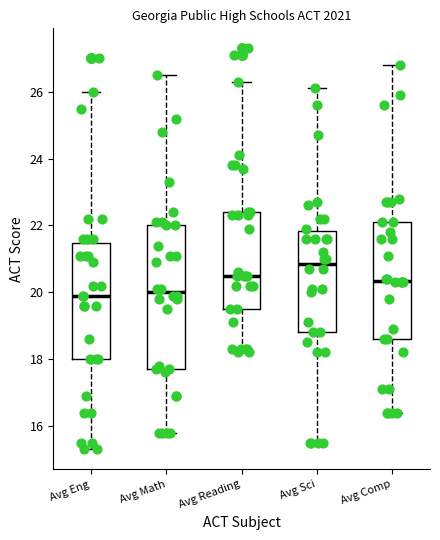

Reading left to right, read every box against the y-axis: the position of its median line, the range the box covers, and the ends of its whiskers. The values are not printed on the chart, so give them approximately, as read against the axis.

Avg Eng: median 20.0, box 18.0 to 21.4, whiskers 15.4 to 26.0
Avg Math: median 20.0, box 17.8 to 22.0, whiskers 15.8 to 26.6
Avg Reading: median 20.6, box 19.6 to 22.4, whiskers 18.2 to 26.4
Avg Sci: median 20.8, box 18.8 to 21.8, whiskers 15.6 to 26.2
Avg Comp: median 20.4, box 18.6 to 22.2, whiskers 16.4 to 26.8